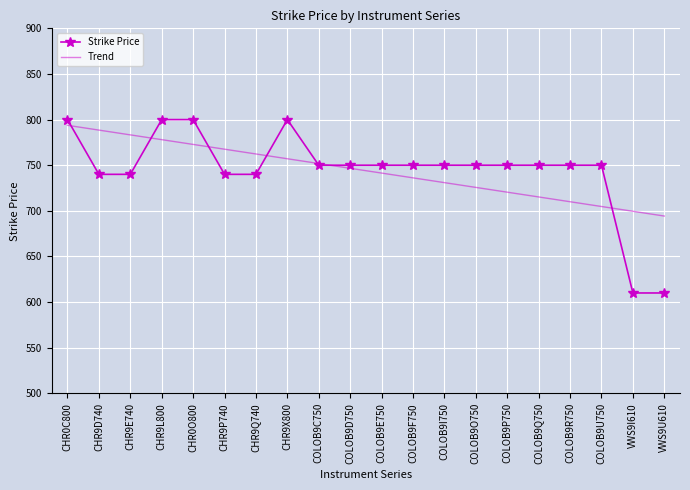

Reading left to right, transcribe all the data shown in this chart.

Strike Price: CHR0C800=800.0	CHR9D740=740.0	CHR9E740=740.0	CHR9L800=800.0	CHR0O800=800.0	CHR9P740=740.0	CHR9Q740=740.0	CHR9X800=800.0	COLOB9C750=750.0	COLOB9D750=750.0	COLOB9E750=750.0	COLOB9F750=750.0	COLOB9I750=750.0	COLOB9O750=750.0	COLOB9P750=750.0	COLOB9Q750=750.0	COLOB9R750=750.0	COLOB9U750=750.0	VWS9I610=610.0	VWS9U610=610.0
Trend: CHR0C800=793.7	CHR9D740=788.5	CHR9E740=783.2	CHR9L800=778.0	CHR0O800=772.8	CHR9P740=767.5	CHR9Q740=762.3	CHR9X800=757.1	COLOB9C750=751.8	COLOB9D750=746.6	COLOB9E750=741.4	COLOB9F750=736.2	COLOB9I750=730.9	COLOB9O750=725.7	COLOB9P750=720.5	COLOB9Q750=715.2	COLOB9R750=710.0	COLOB9U750=704.8	VWS9I610=699.5	VWS9U610=694.3